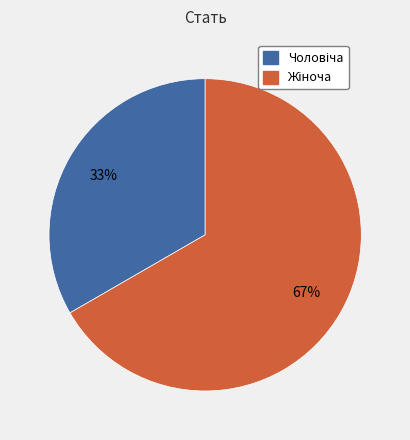

Does any single category account for the majority?

Yes